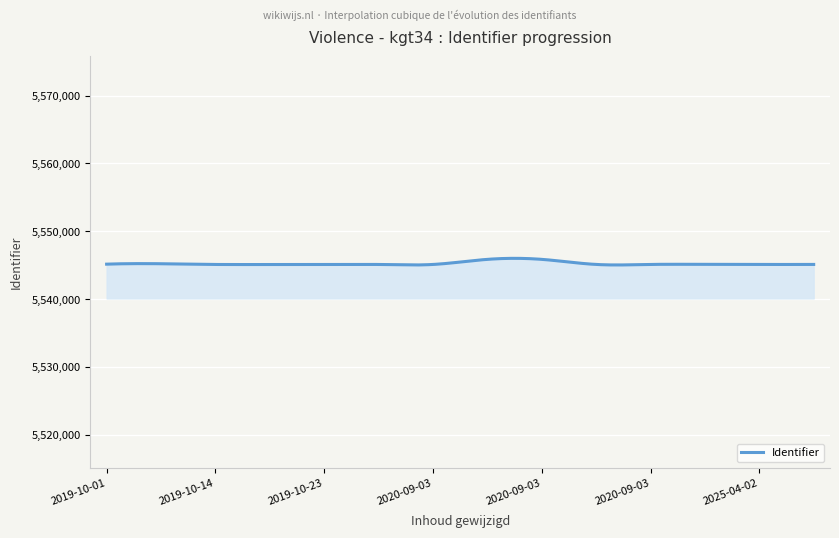

What is the greatest value displayed?

5546007.0